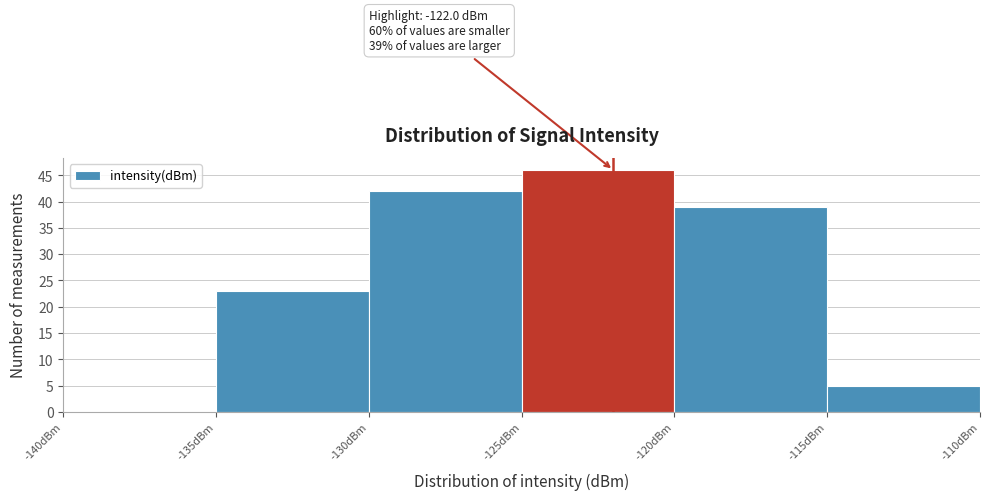

Over which range of the x-axis is the bar tallest?

-125 to -120